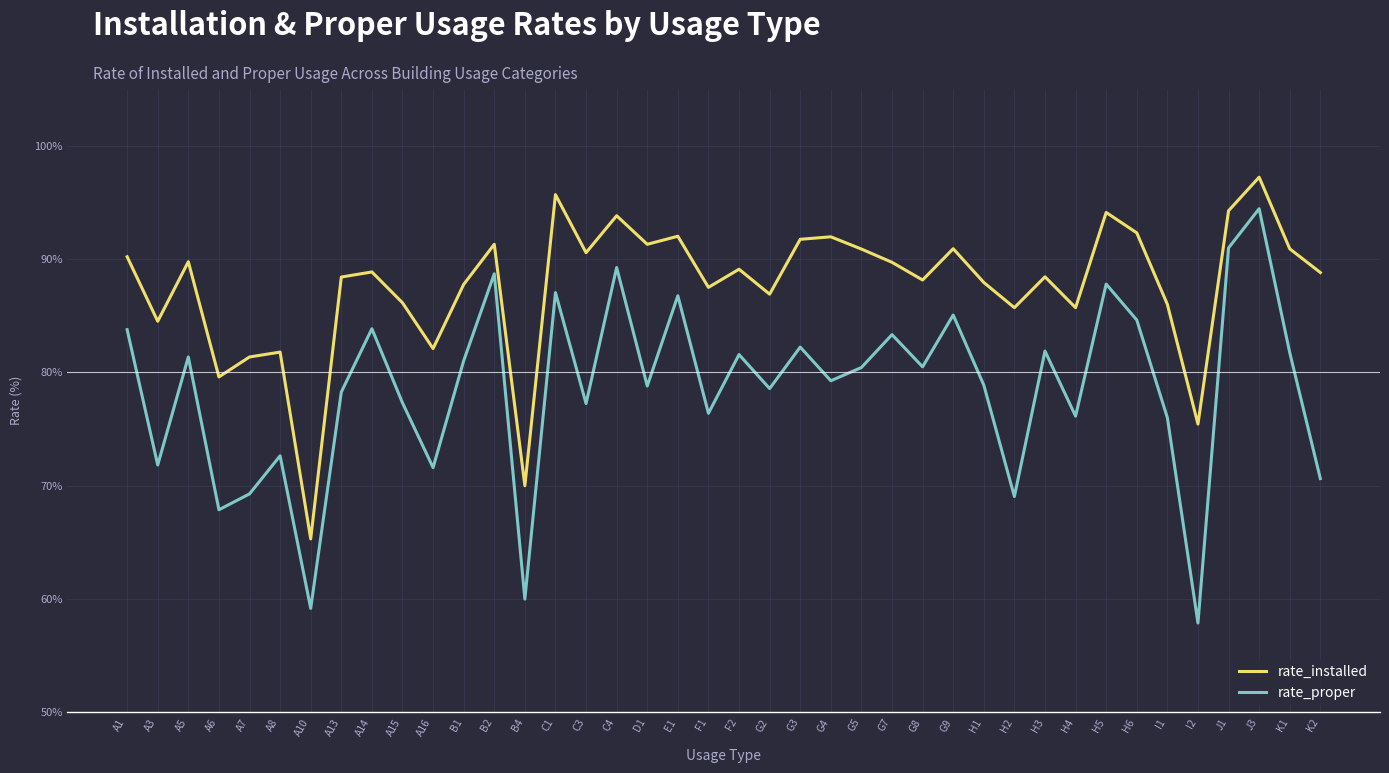

Which category has the lowest value in the rate_installed series?

A10